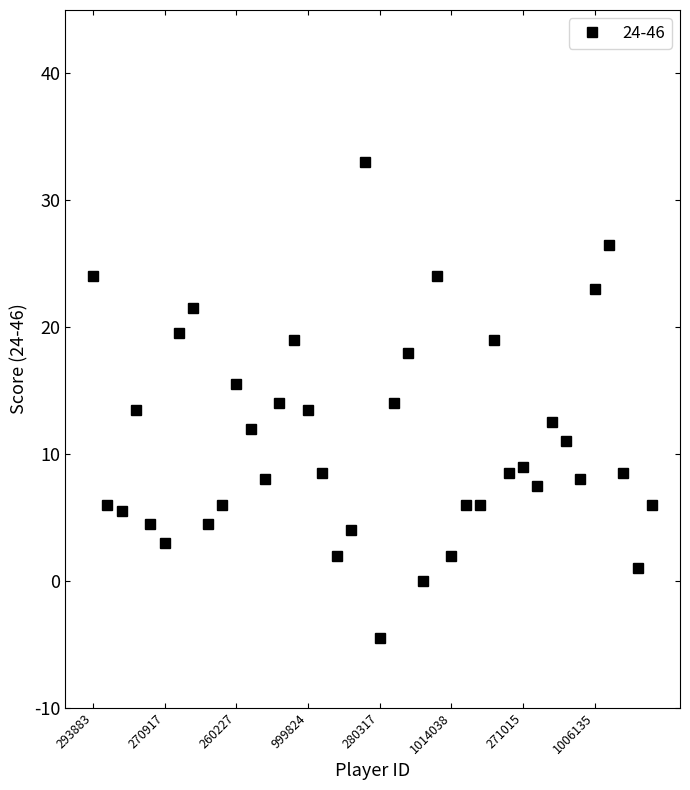

What is the value of the 28th point from the left?

6.0